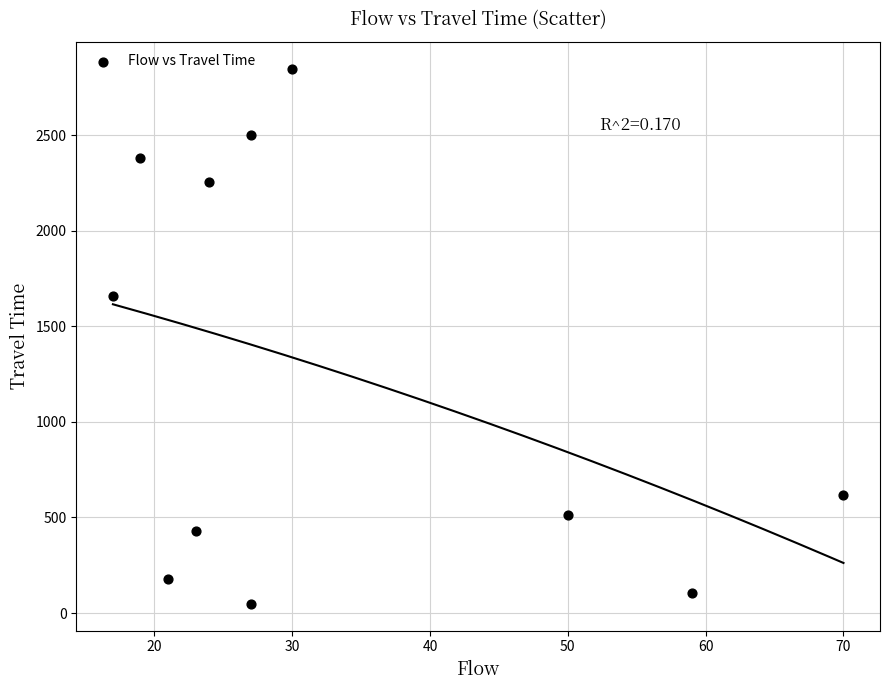

What Y value in the scatter plot is closest to 1448?

1656